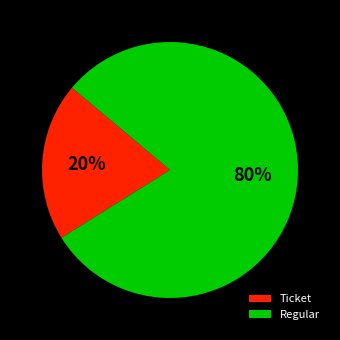

What is the smallest slice in the pie chart?

Ticket